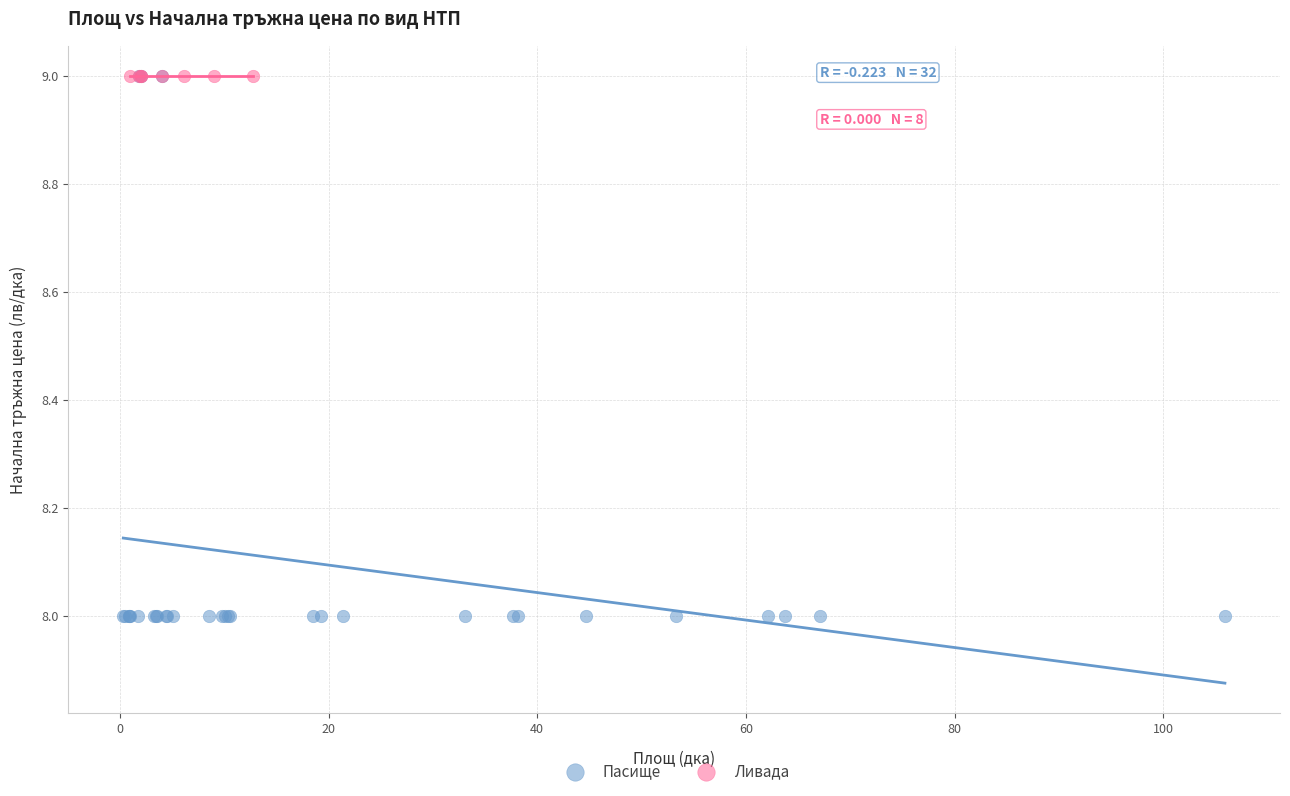

Which series reaches the minimum Y coordinate?

Пасище